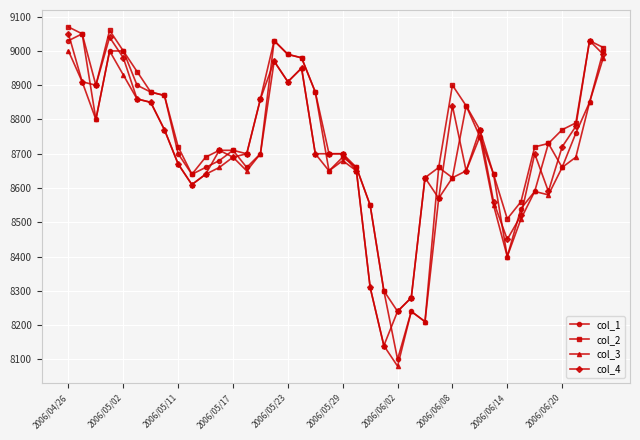

What is the highest value of the col_3 series?

9000